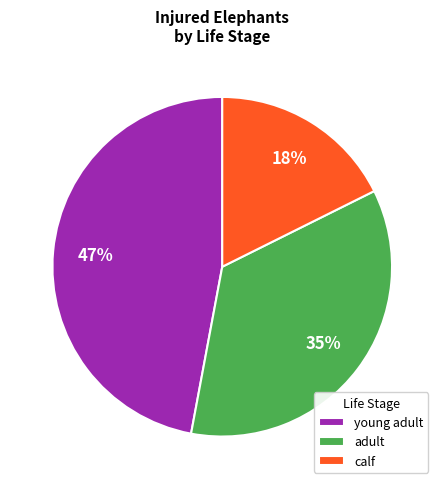

To the nearest percent, what is the difference between the largest and smallest slice percentages?

29%